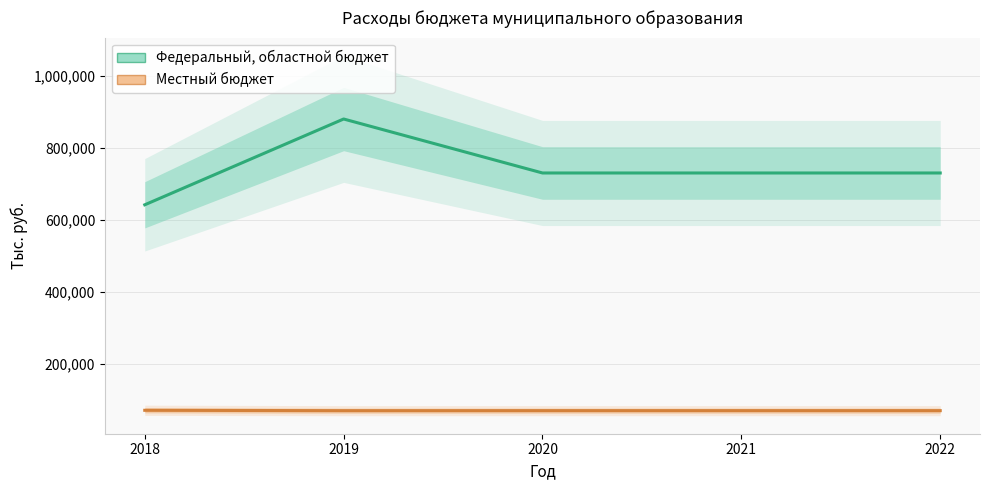

What is the value of the Местный бюджет point at the 4th from the left?

70000.0